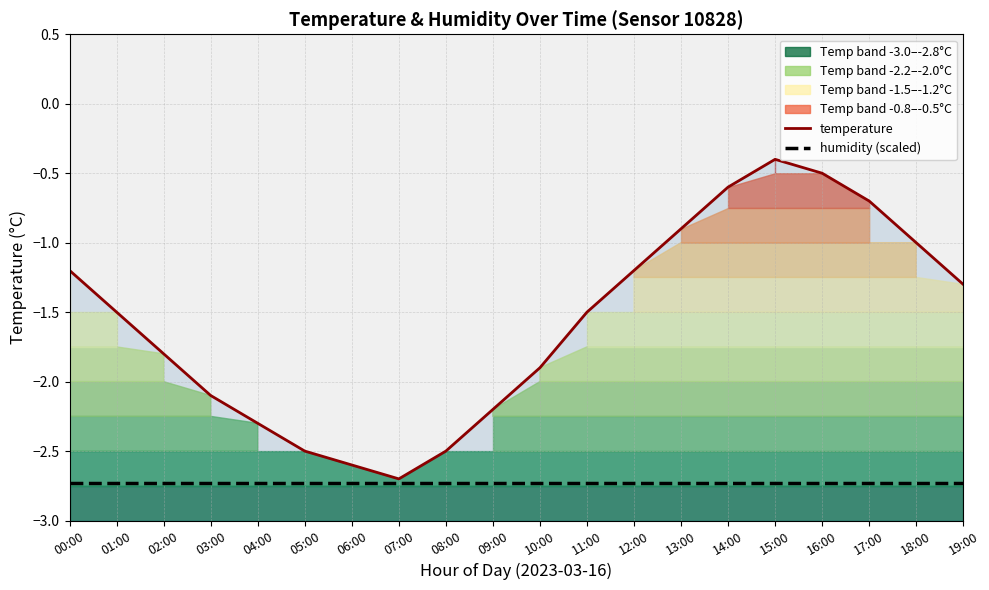

At which category is the sum across all series the highest?

15:00